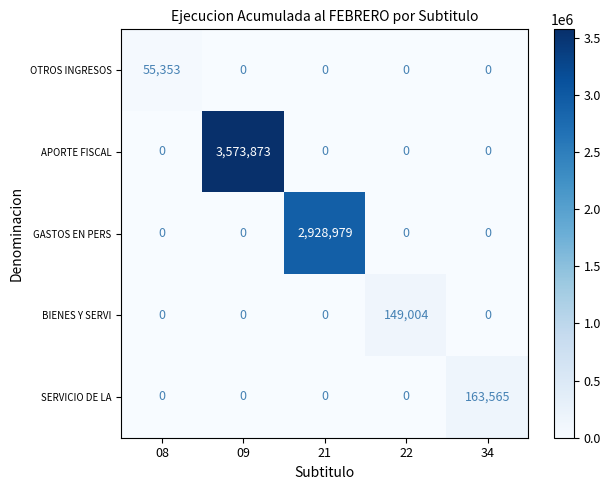

Count the number of categories in the chart.

5